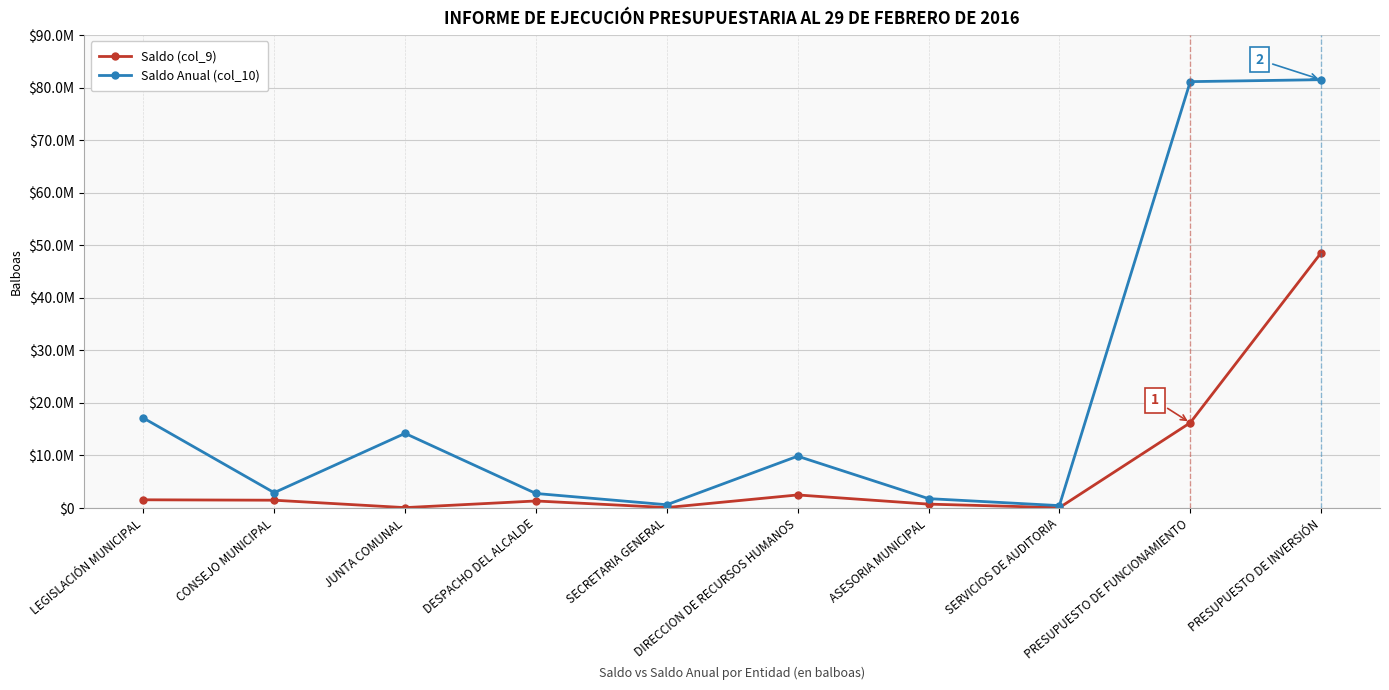

Reading right to left, transcribe all the data shown in this chart.

Saldo (col_9): 48572474.4	16228917.2	74061.8	745596.9	2491719.7	94493.8	1345878.8	78945.1	1489899.9	1568845.0
Saldo Anual (col_10): 81518830.3	81145668.2	460035.8	1791946.9	9867487.7	625492.8	2772257.8	14209998.1	2925730.9	17135729.0